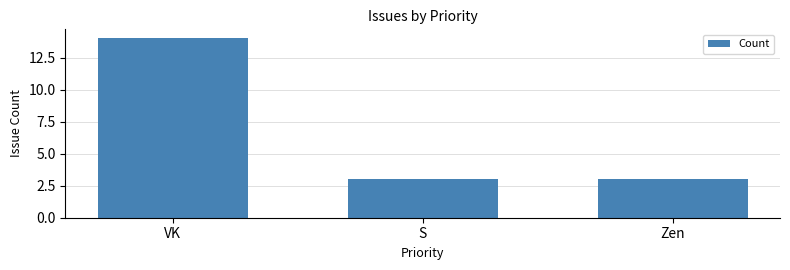

What position from the right is VK?

3